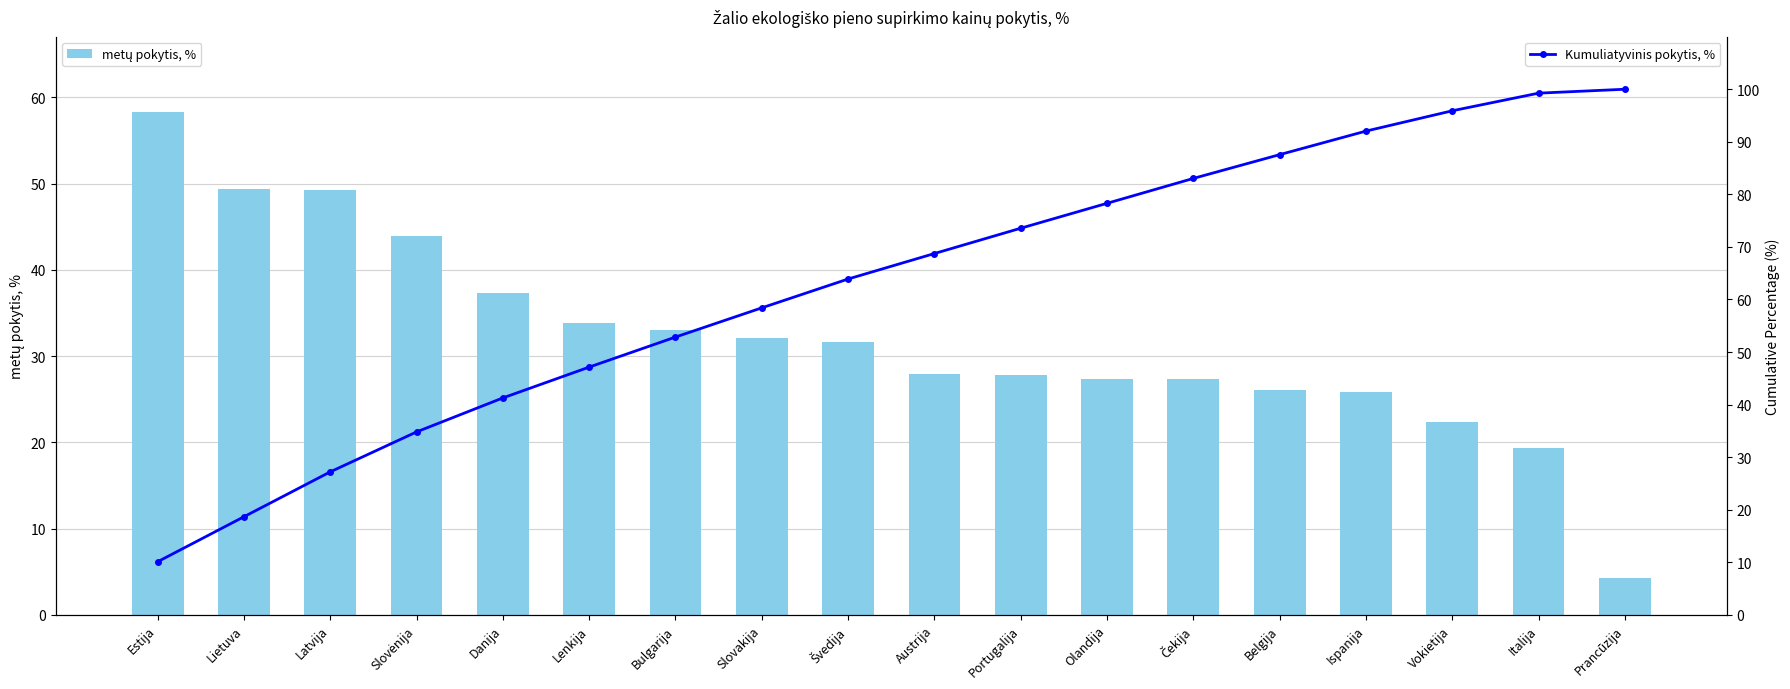

Count the number of data series in this chart.

2